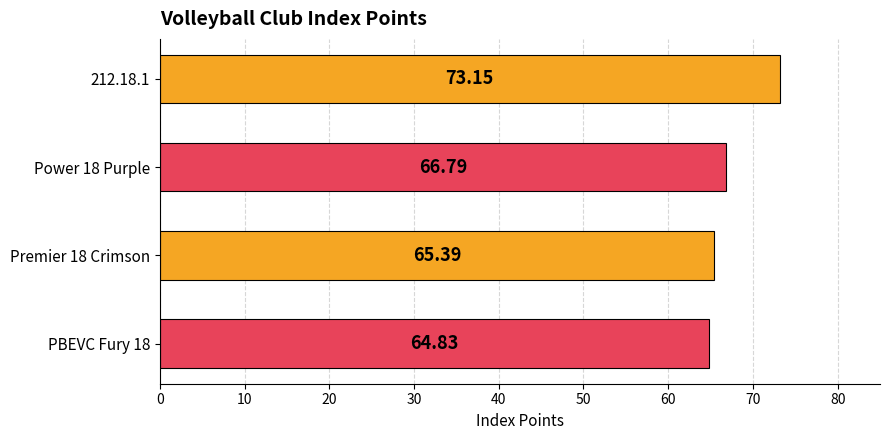

How many values are below 66?

2